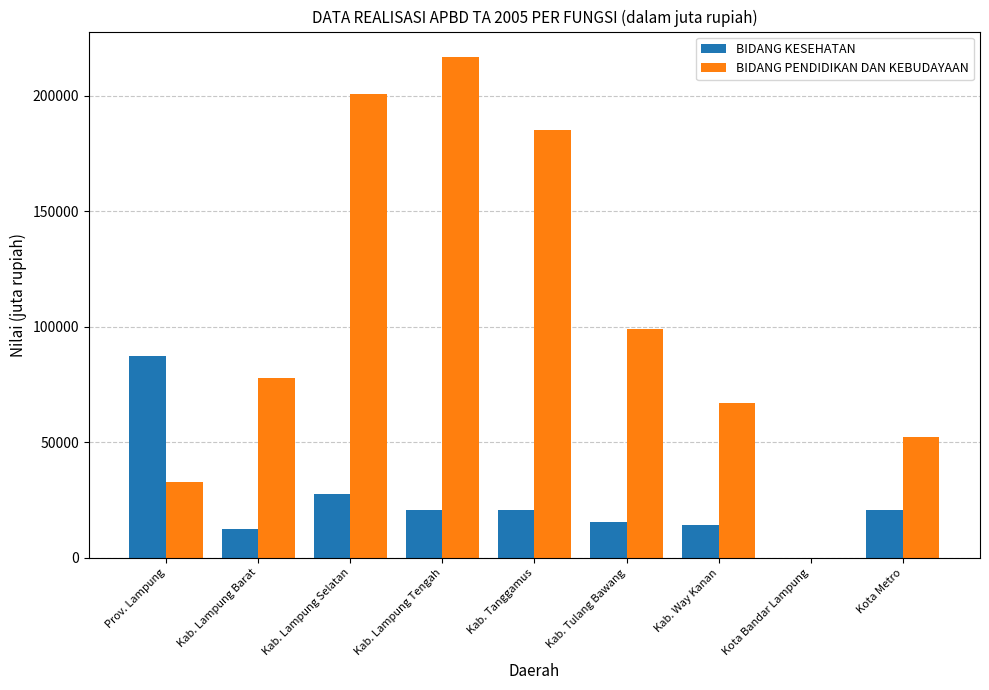

Does the chart contain stacked bars?

No